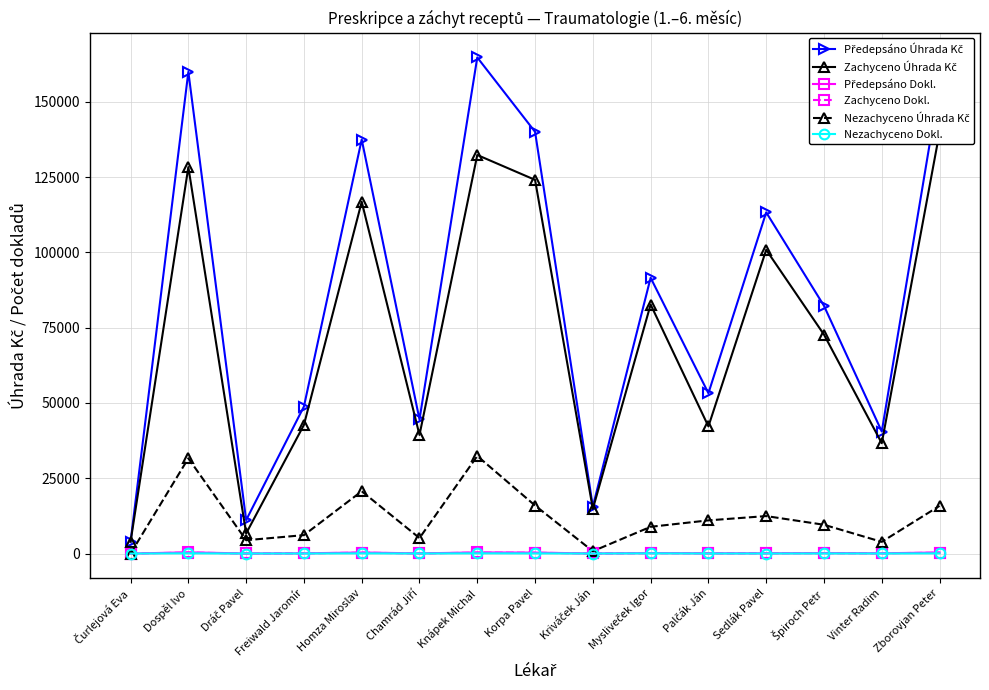

Which category has the highest value across all series?

Knápek Michal